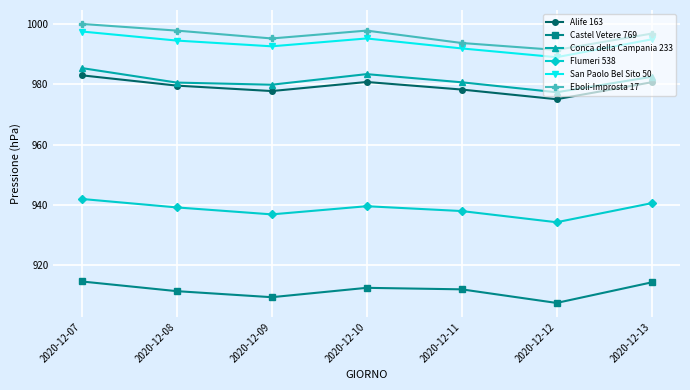

List the series in order of their peak value, highest first.

Eboli-Improsta 17, San Paolo Bel Sito 50, Conca della Campania 233, Alife 163, Flumeri 538, Castel Vetere 769